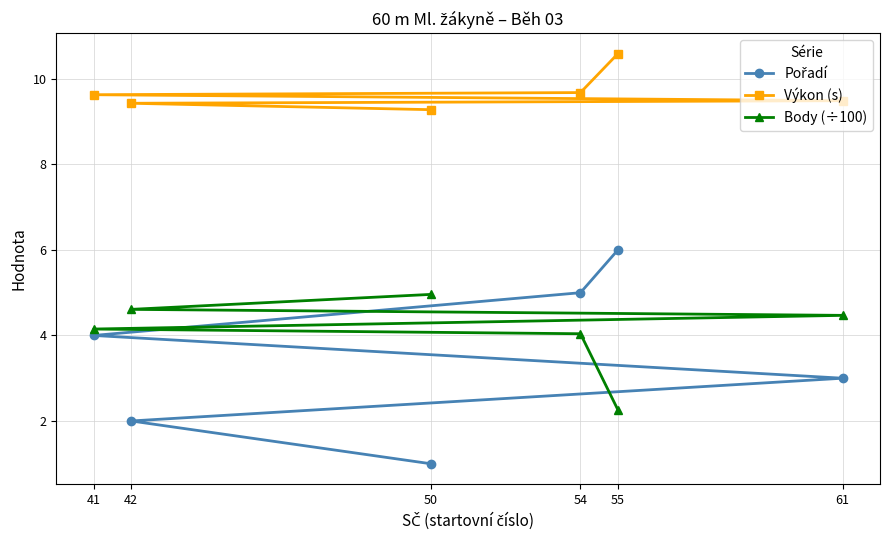

True or false: Body (÷100) has more than 1 interior local peaks.

False